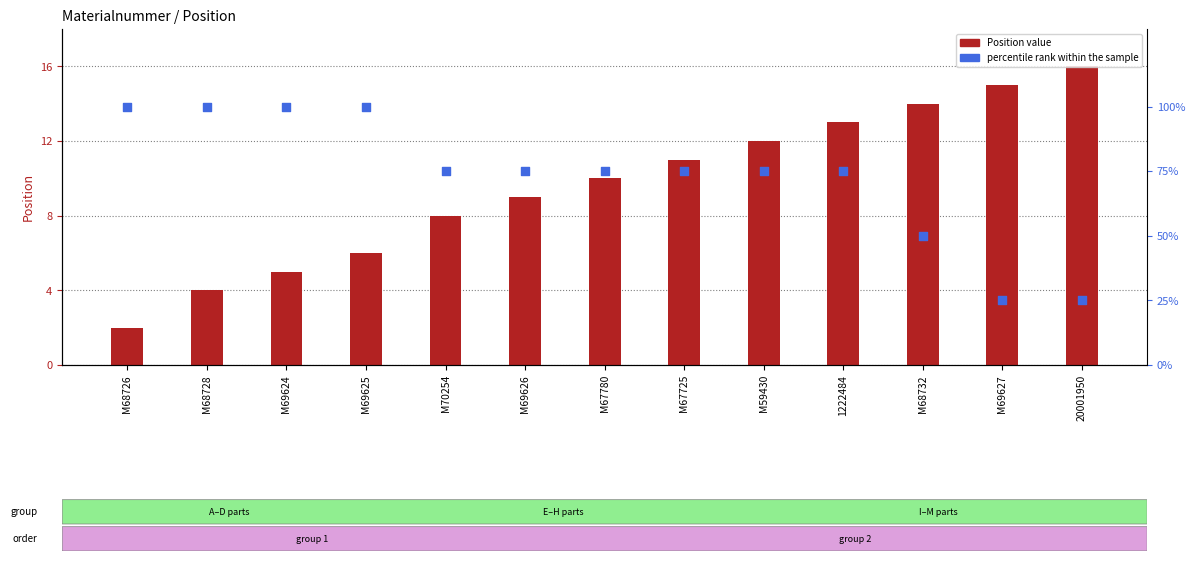

Which series contains the lowest Y value?

Position